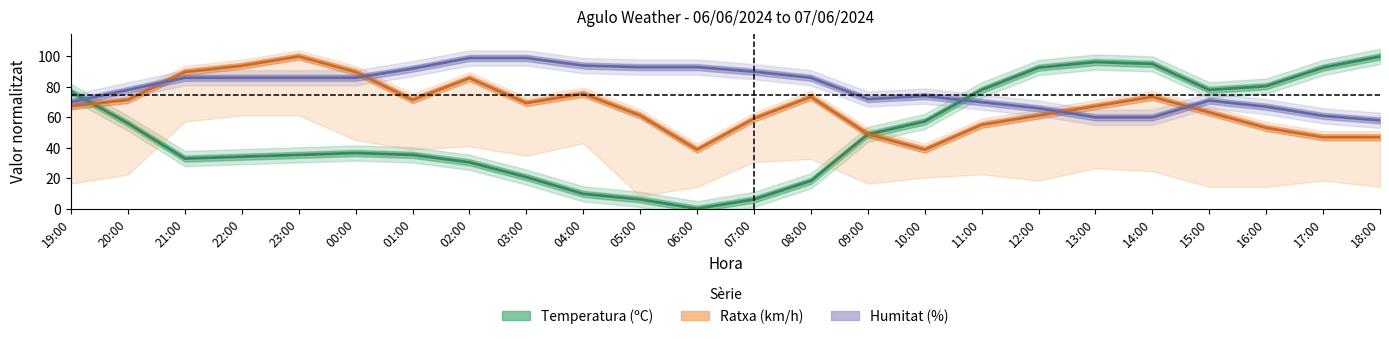

What is the maximum value shown in the chart?

100.0